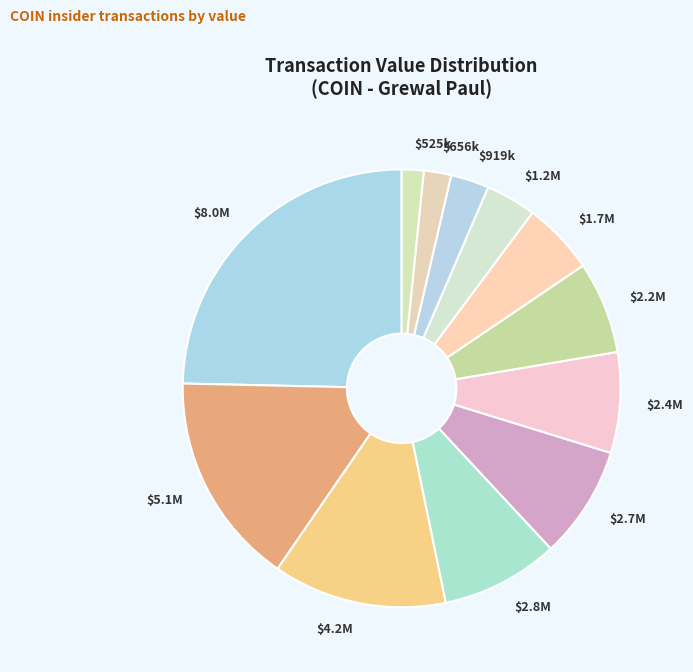

How many segments does this pie chart have?

12